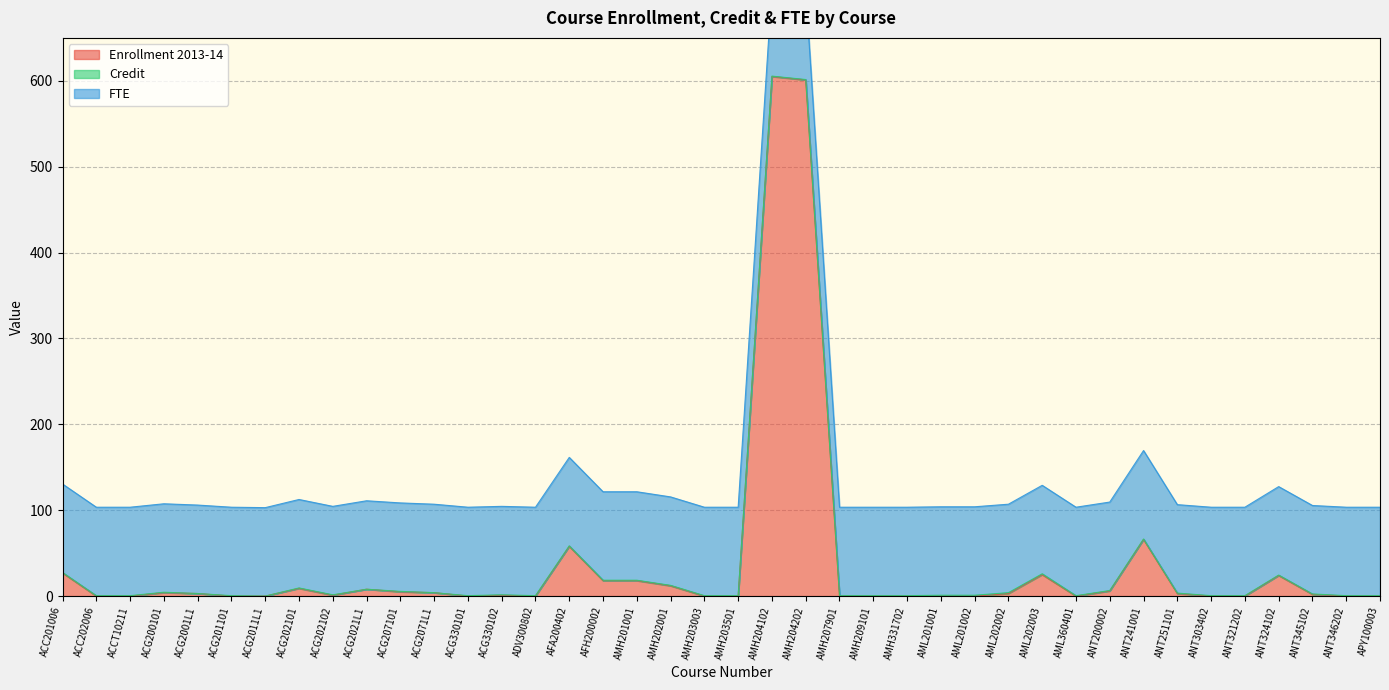

What is the sum of the Enrollment 2013-14 values at AFH200002 and AMH202001?

30